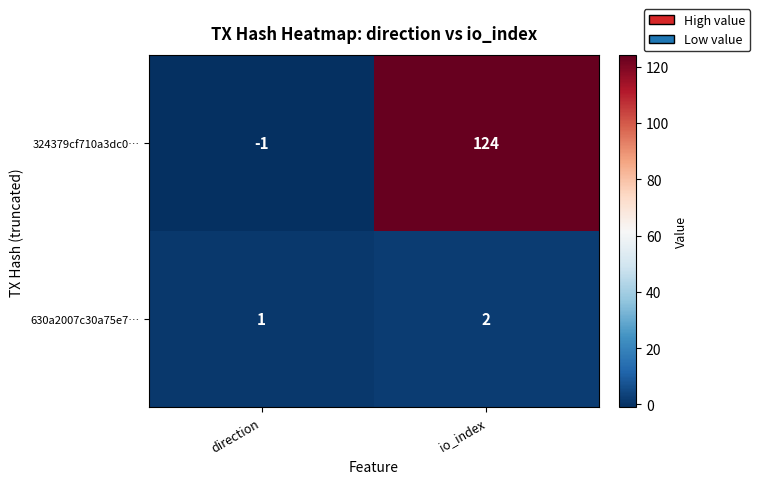

Which category has the lowest value across all series?

direction